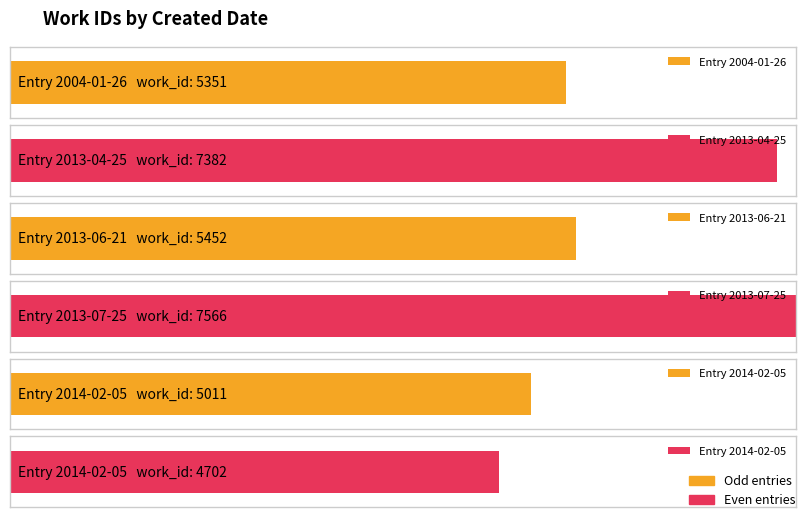

What is the label of the 6th bar from the left?

2014-02-05